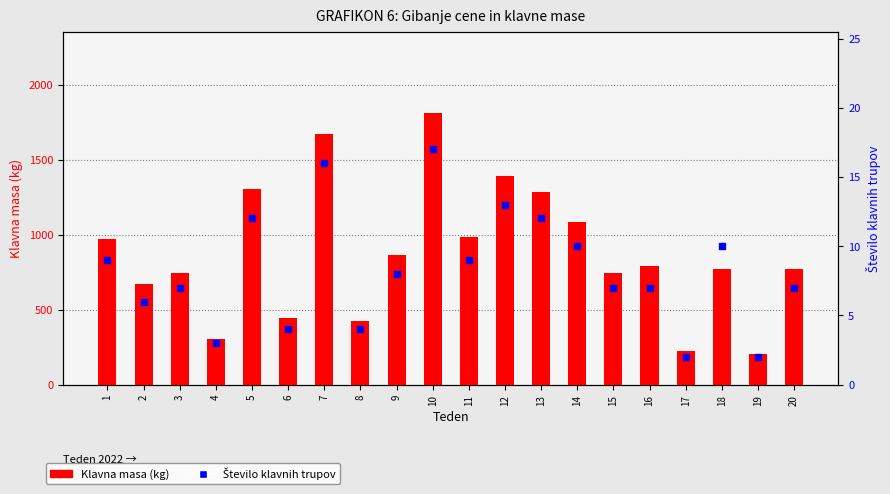

List the series in order of their overall mean, highest first.

Klavna masa (kg), Število klavnih trupov